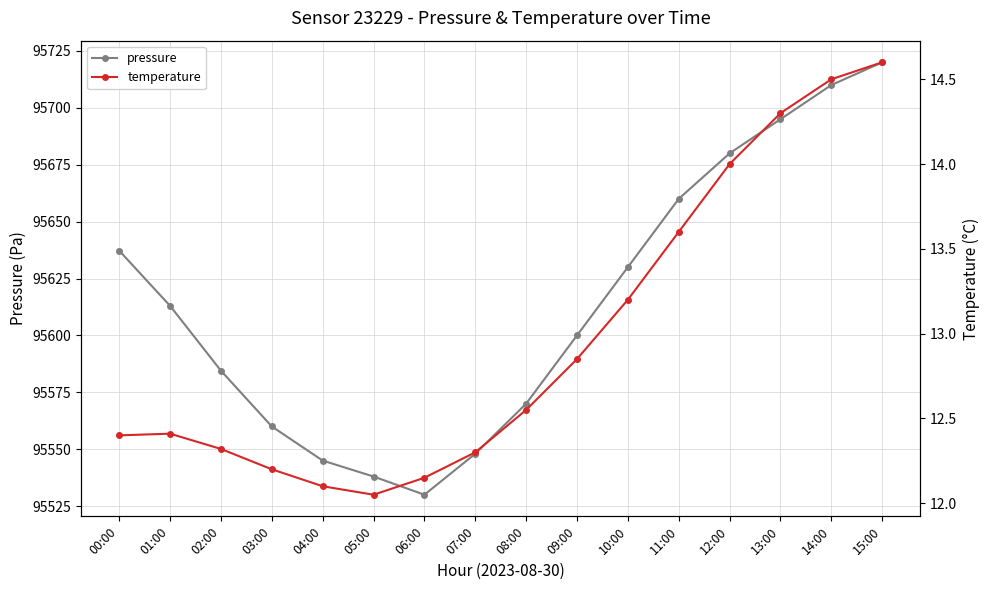

True or false: temperature and pressure cross at least once.

False